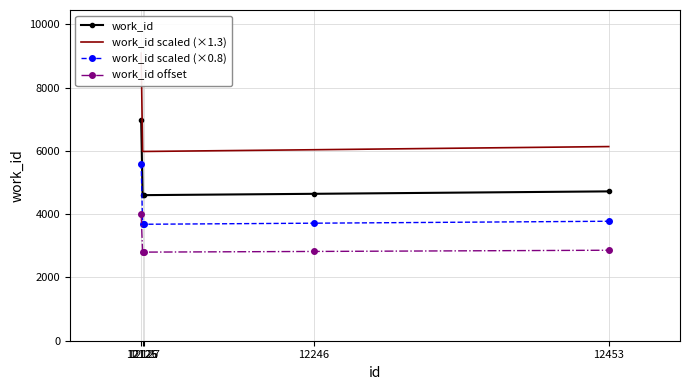

How many lines are shown in the chart?

4